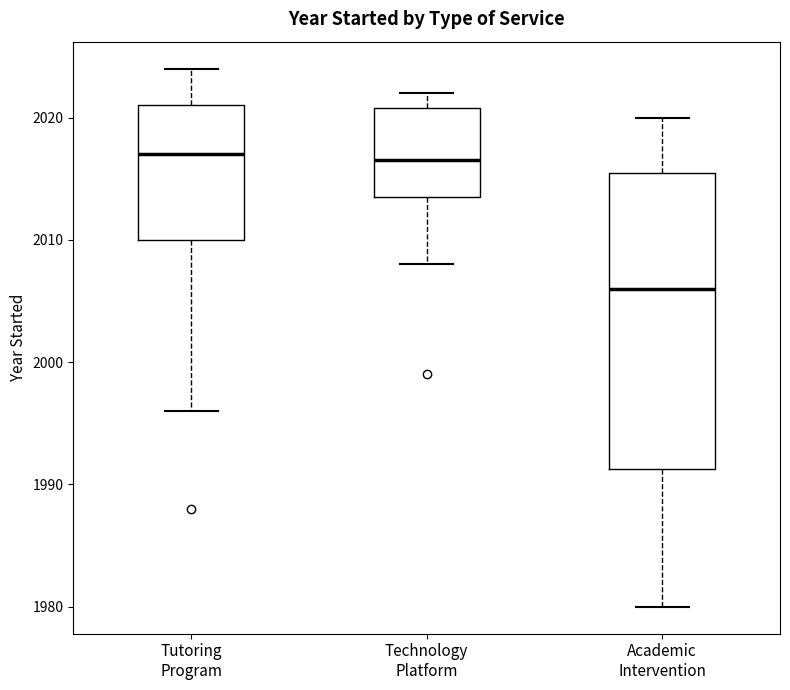

Reading left to right, transcribe this box plot: for each box, give where its median line is, the range the box spans, and where its two whiskers end, as read against the y-axis. The values are not printed on the chart, so give them approximately, as read against the axis.

Tutoring Program: median 2017, box 2010 to 2021, whiskers 1996 to 2024
Technology Platform: median 2017, box 2014 to 2021, whiskers 2008 to 2022
Academic Intervention: median 2006, box 1991 to 2016, whiskers 1980 to 2020